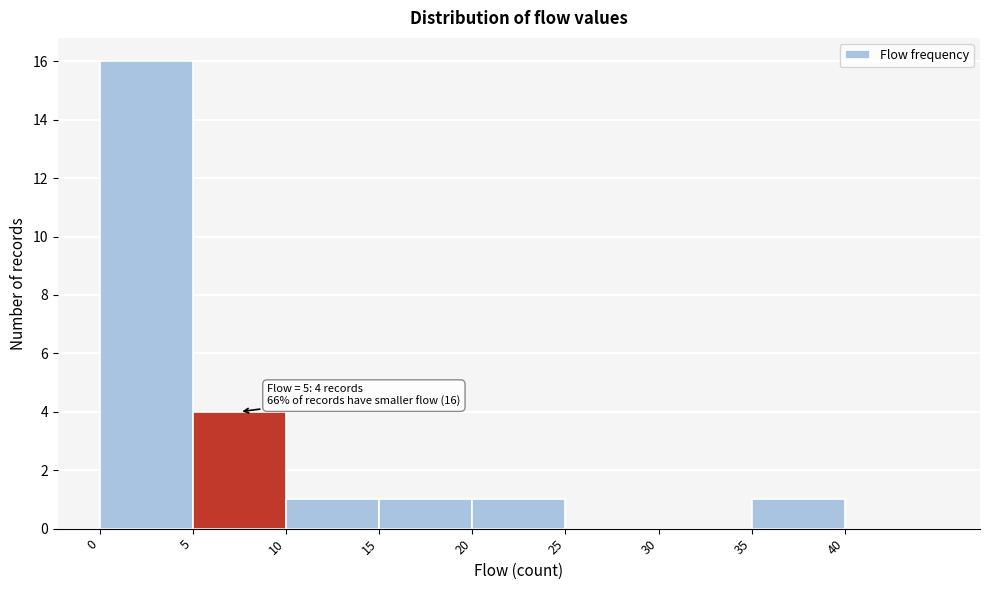

Over which range of the x-axis is the bar tallest?

0 to 5